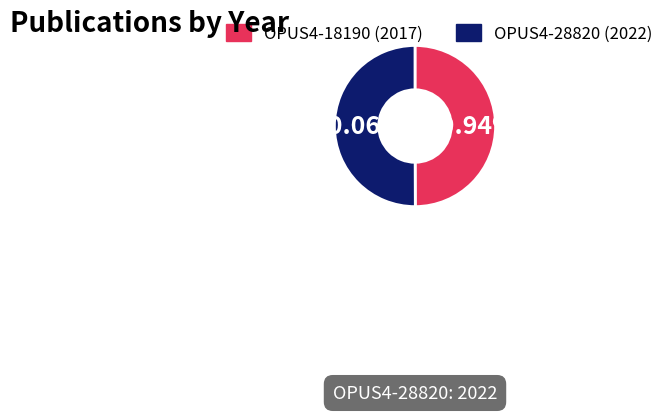

Combined, do OPUS4-28820 (2022) and OPUS4-18190 (2017) account for over 50%?

Yes